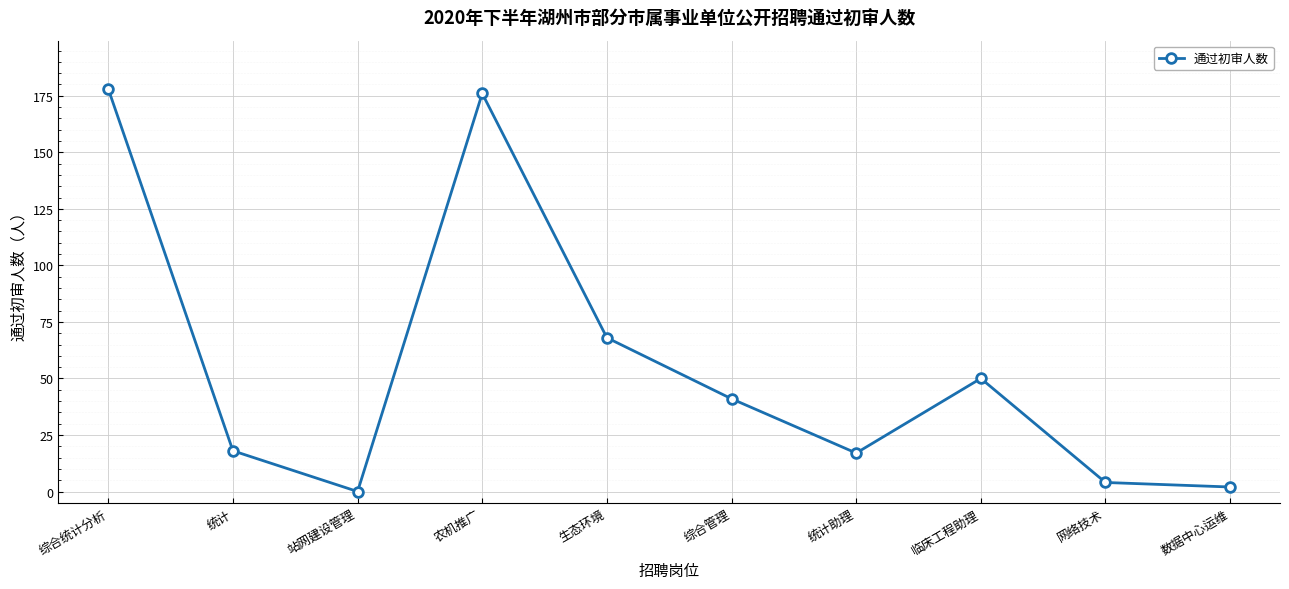

What is the difference between the maximum and second lowest values?

176